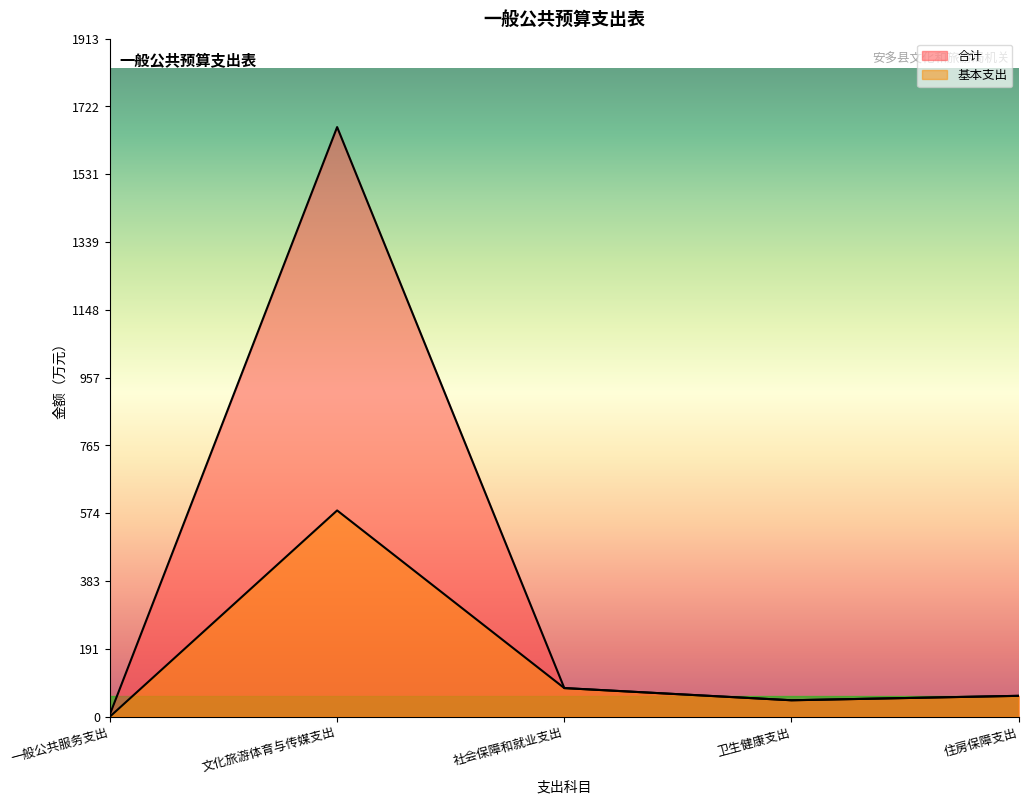

How many series are shown in this chart?

2